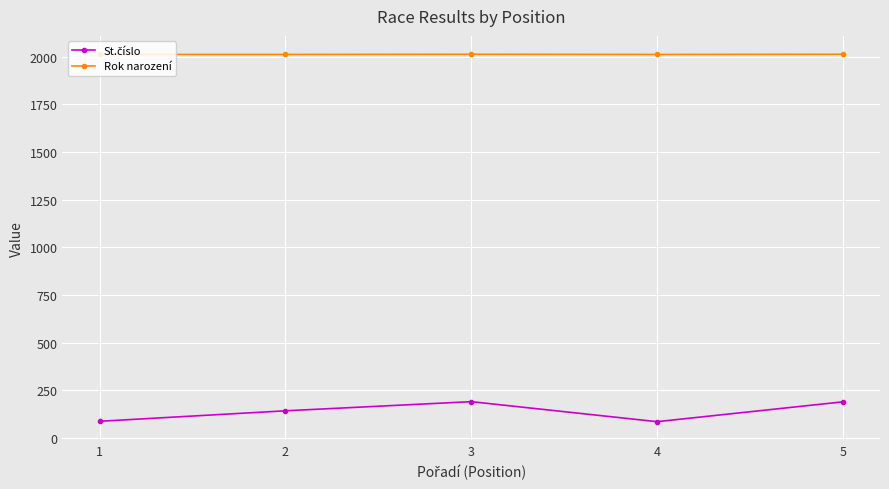

What is the total value across all series at 3?

2203